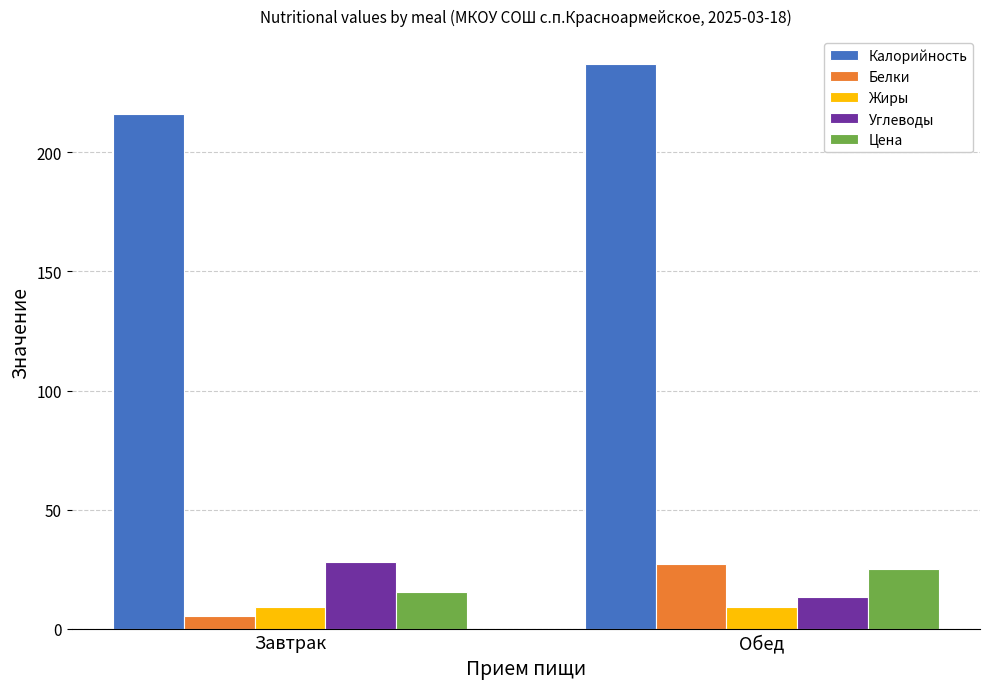

At which category is the sum across all series the highest?

Обед